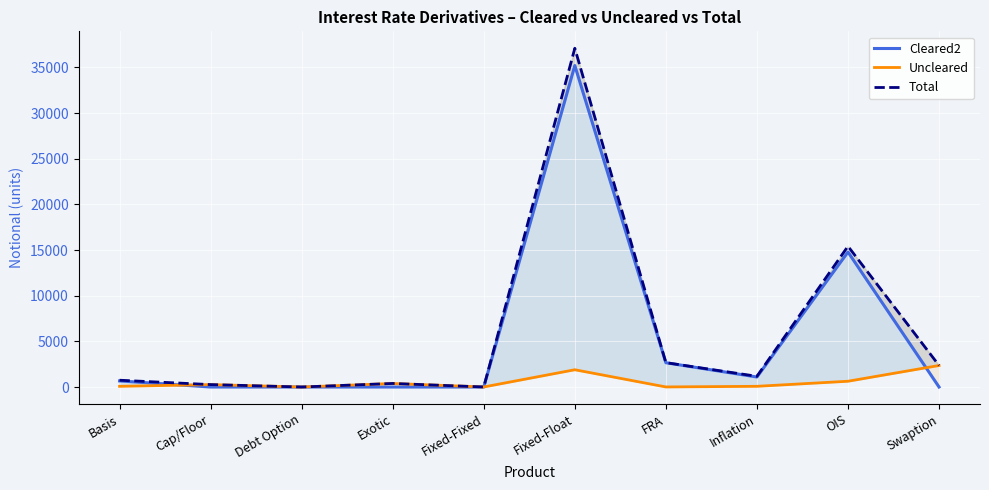

Is the value of Uncleared at Swaption greater than the value of Total at FRA?

No